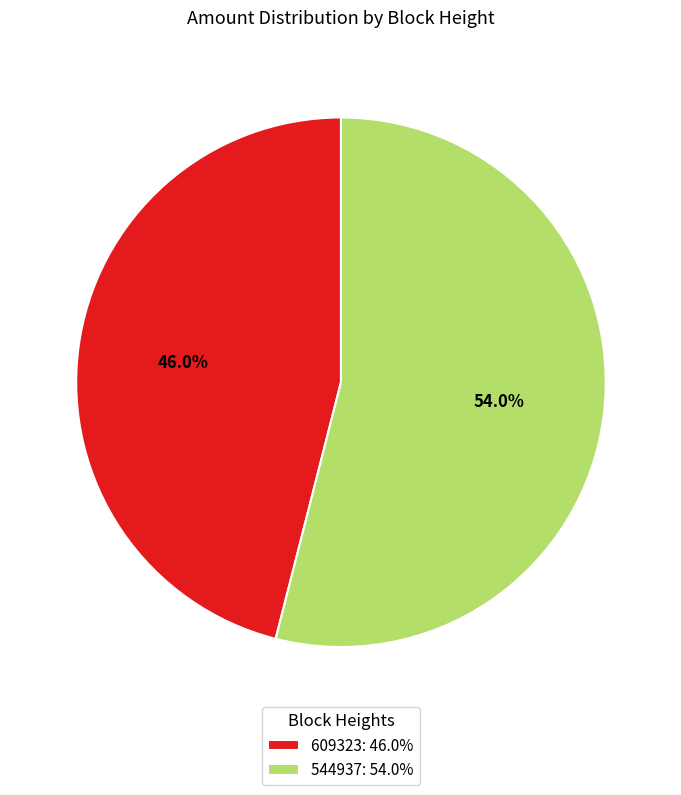

Which category has the smallest portion of the pie?

609323